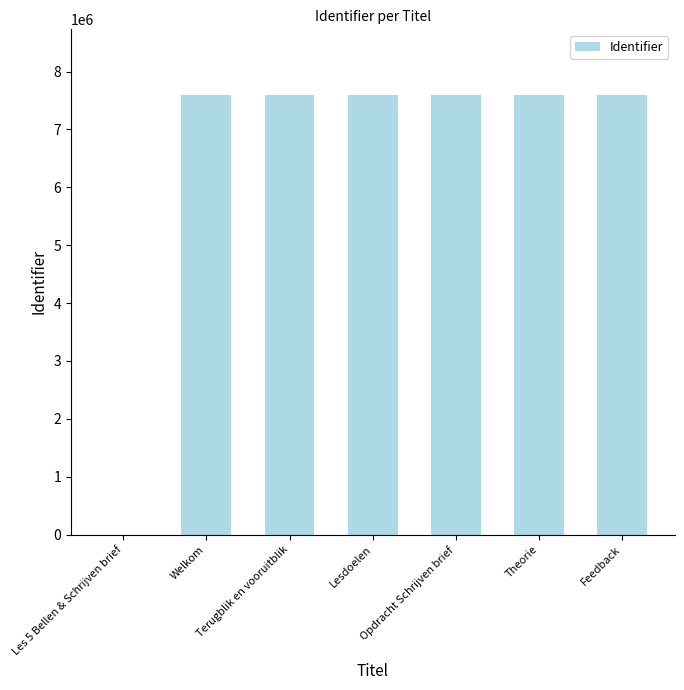

What is the maximum value shown in the chart?

7592103